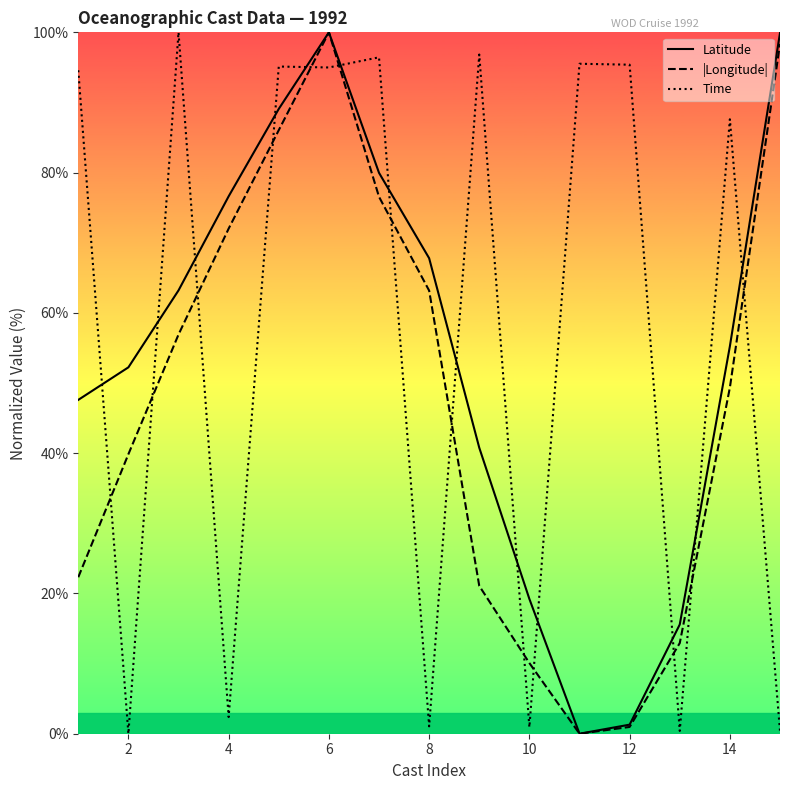

Rank the series by their average value, from highest to lowest.

Time, Latitude, |Longitude|